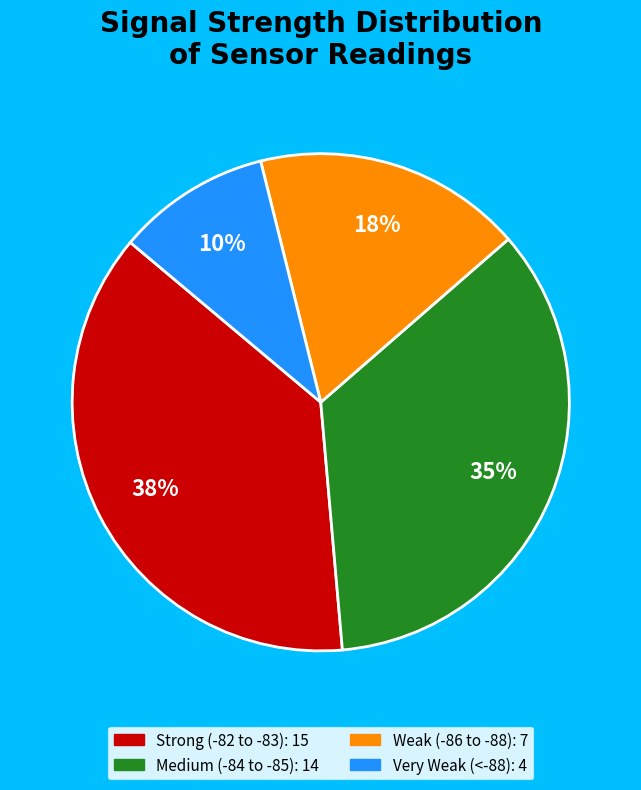

To the nearest percent, what is the difference between the largest and smallest slice percentages?

28%